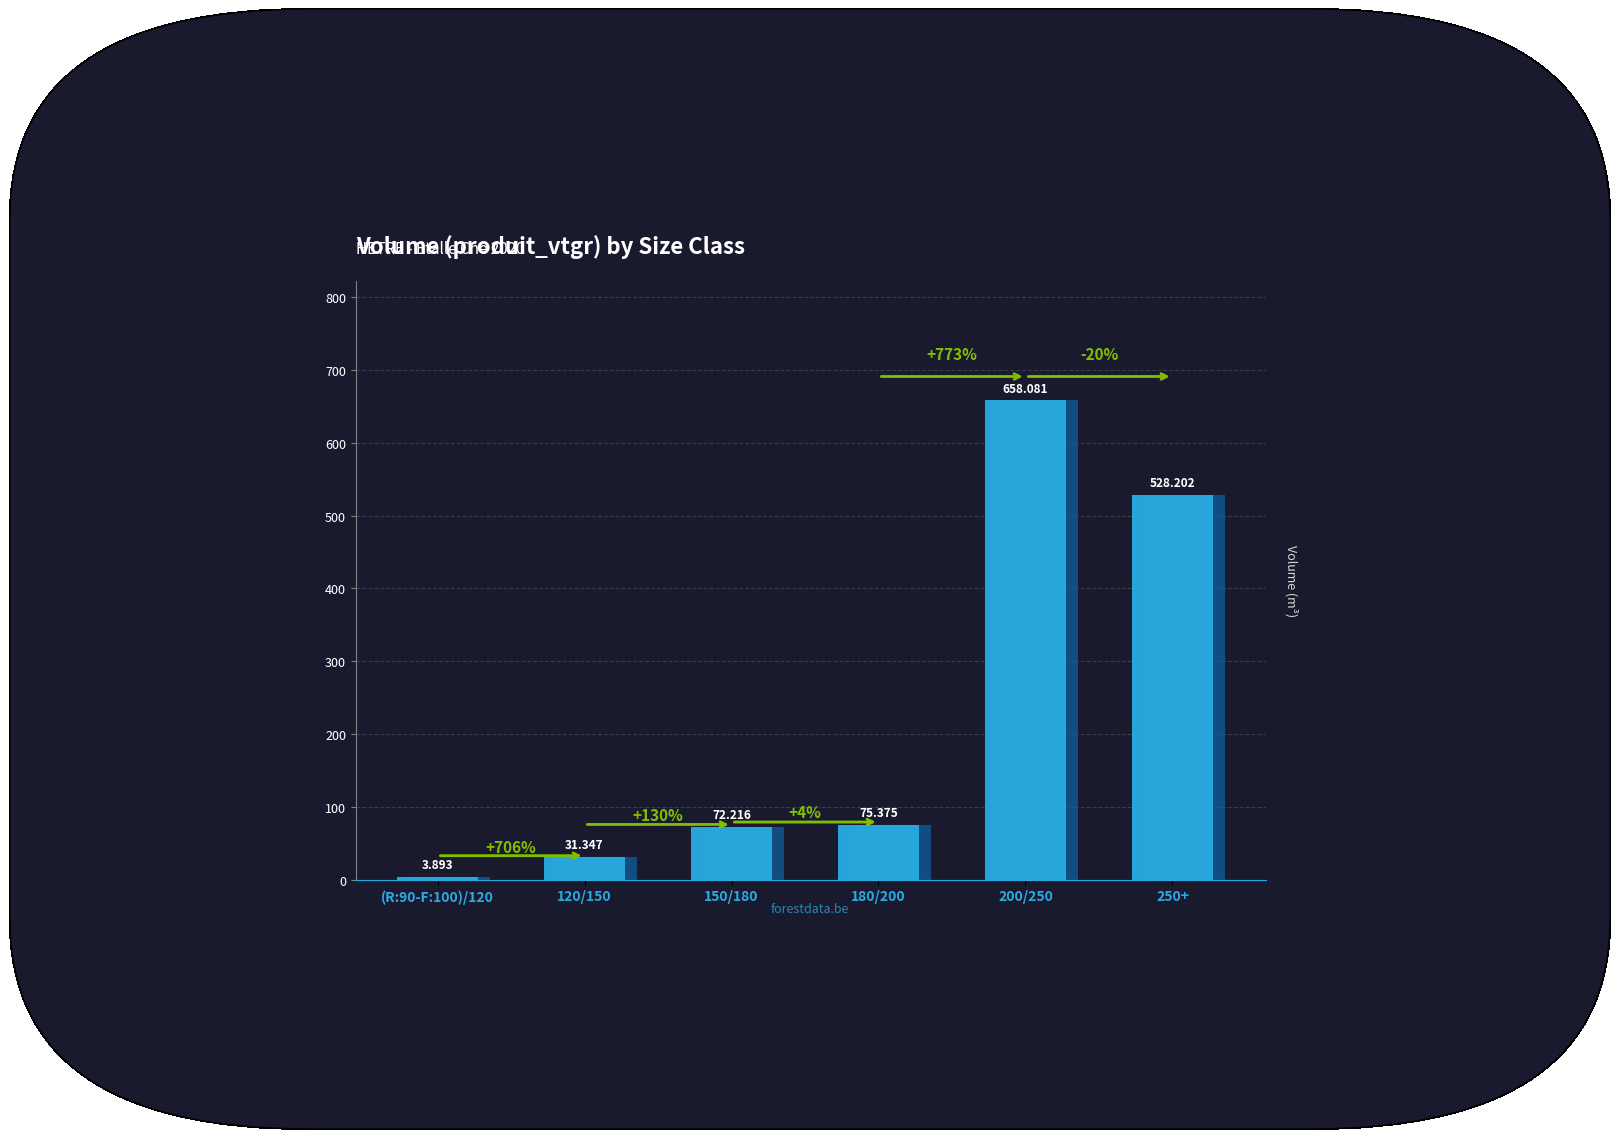

At which label does the data first exceed 6?

HETRE 120/150